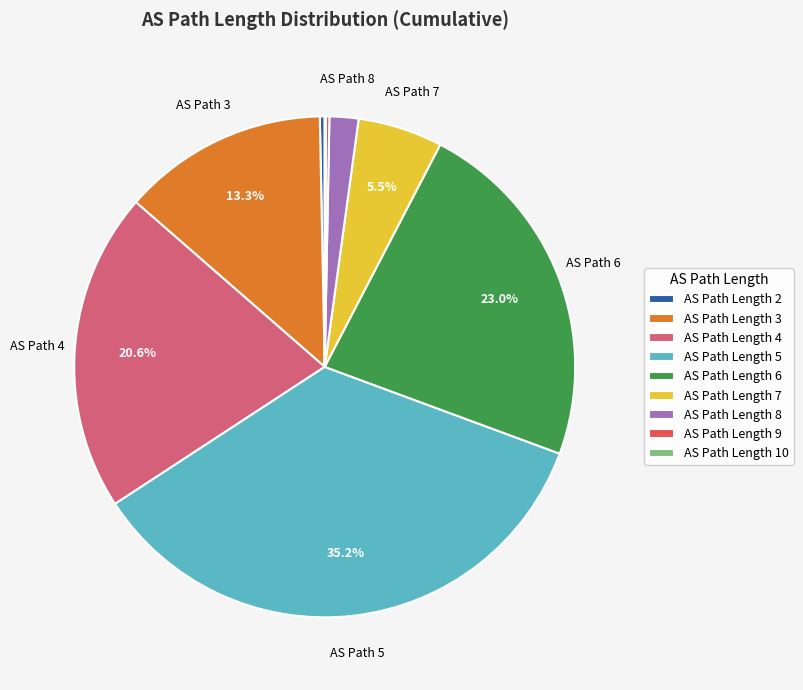

What is the largest slice in the pie chart?

AS Path Length 5